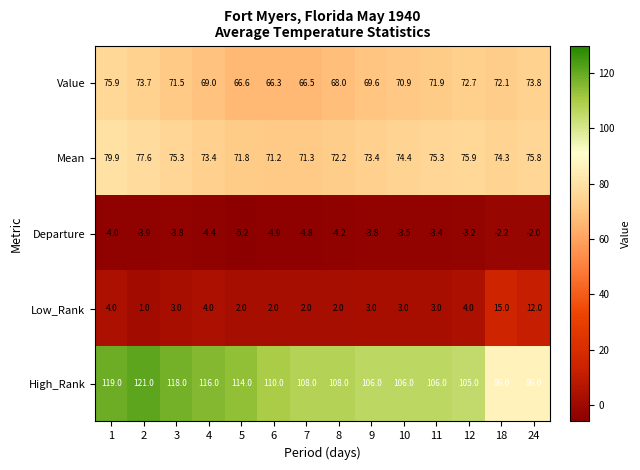

Read the Value value at 10.

70.9